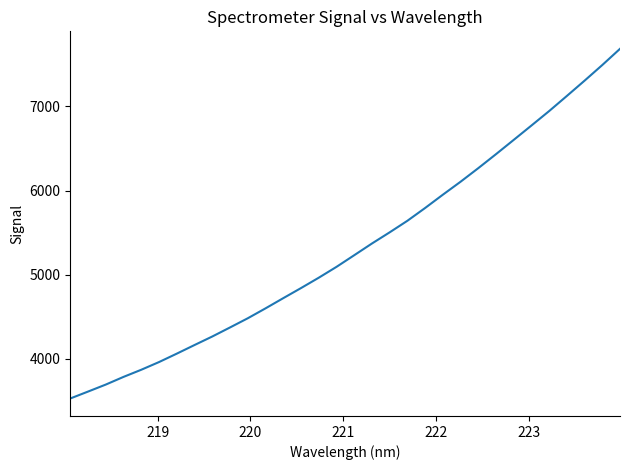

What is the maximum value shown in the chart?

7685.3